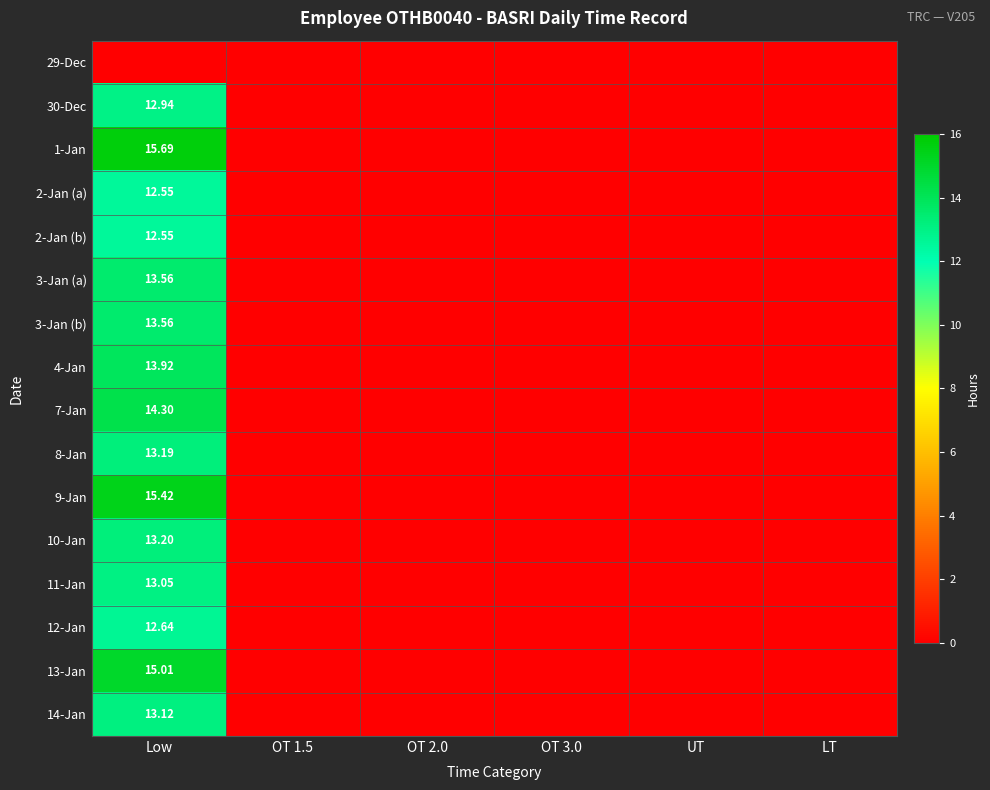

Is the value of 2-Jan (b) at LT greater than the value of 2-Jan (a) at OT 2.0?

No